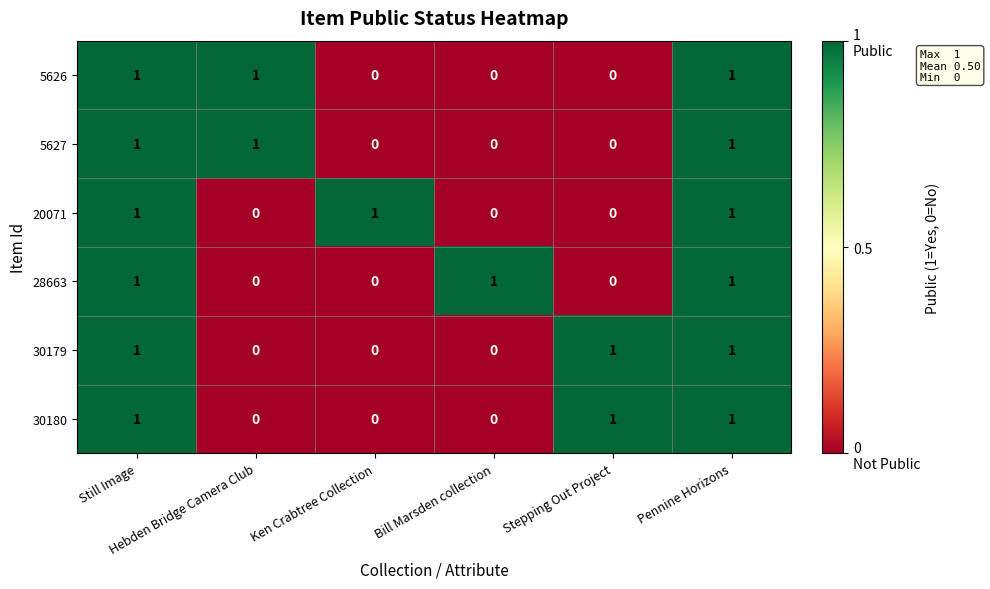

What is the total value across all series at Ken Crabtree Collection?

1